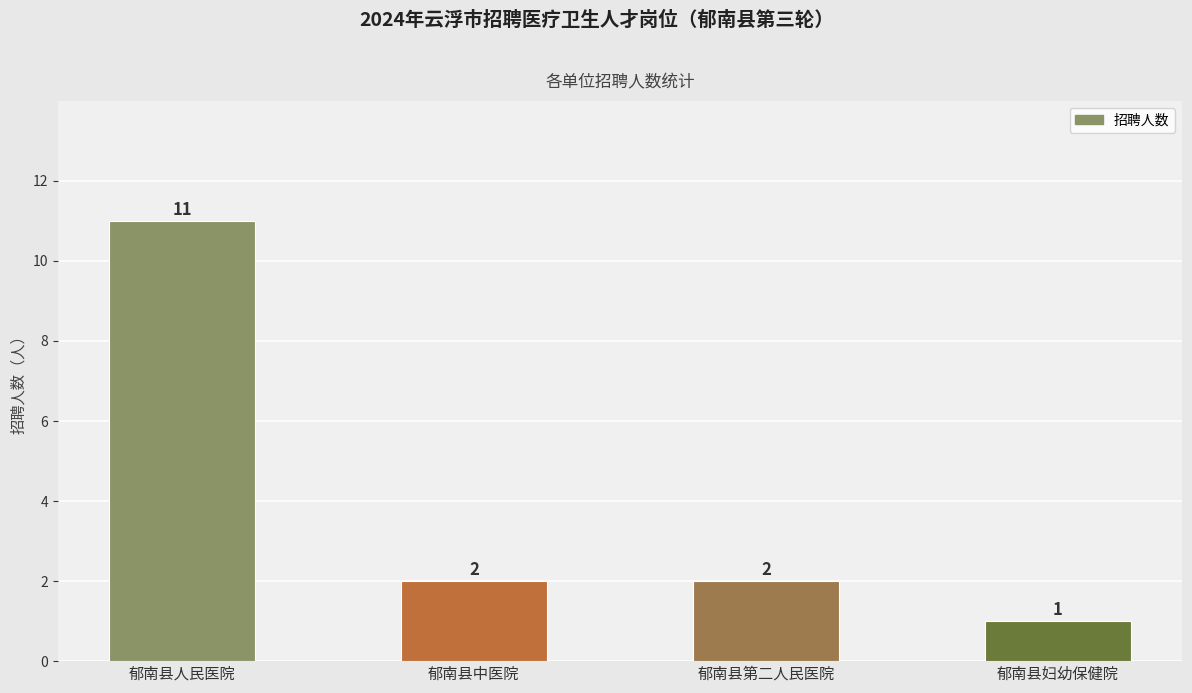

The value at 郁南县人民医院 is 11. True or false?

True